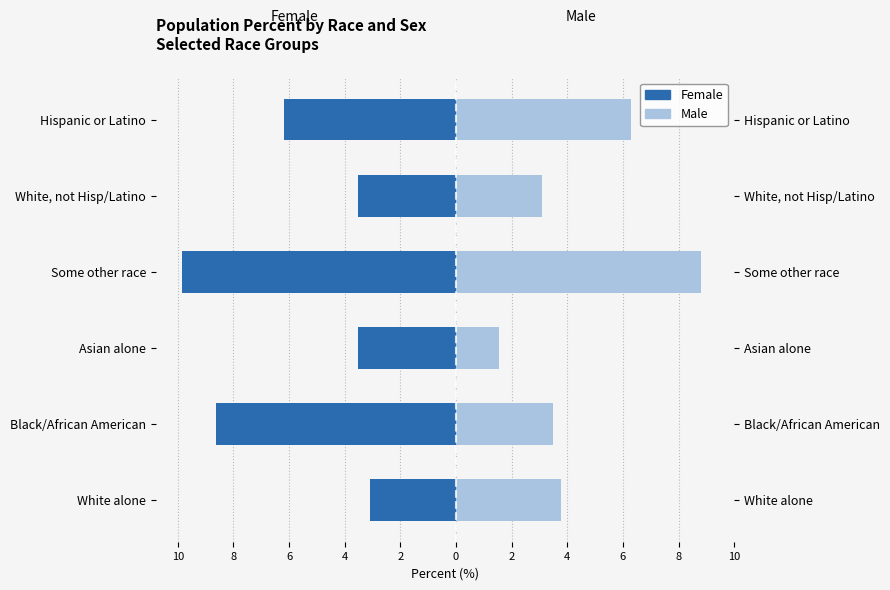

What is the difference between the maximum and minimum values in the Male series?

7.3